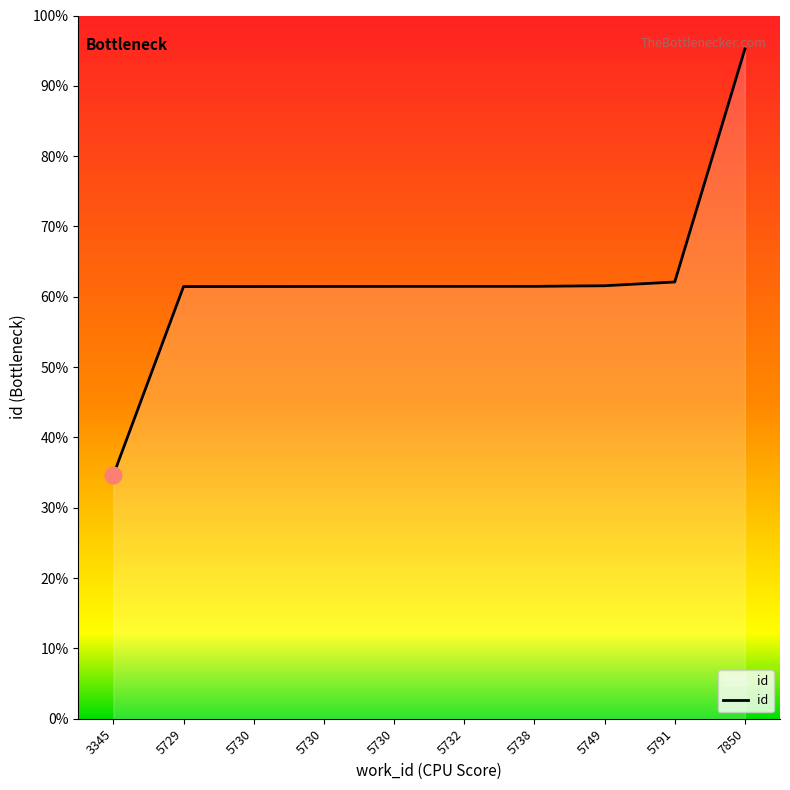

Is this an area chart (filled region under the line)?

Yes